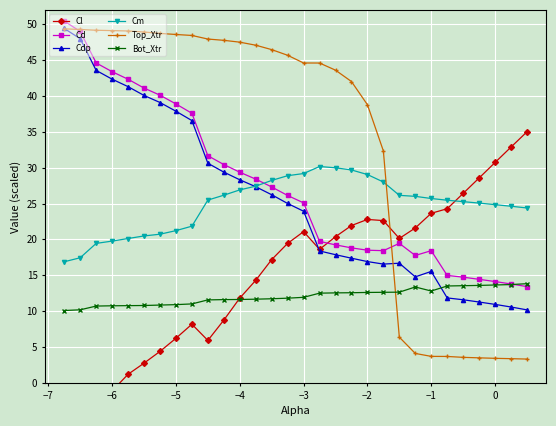

True or false: Bot_Xtr and Cm cross at least once.

False